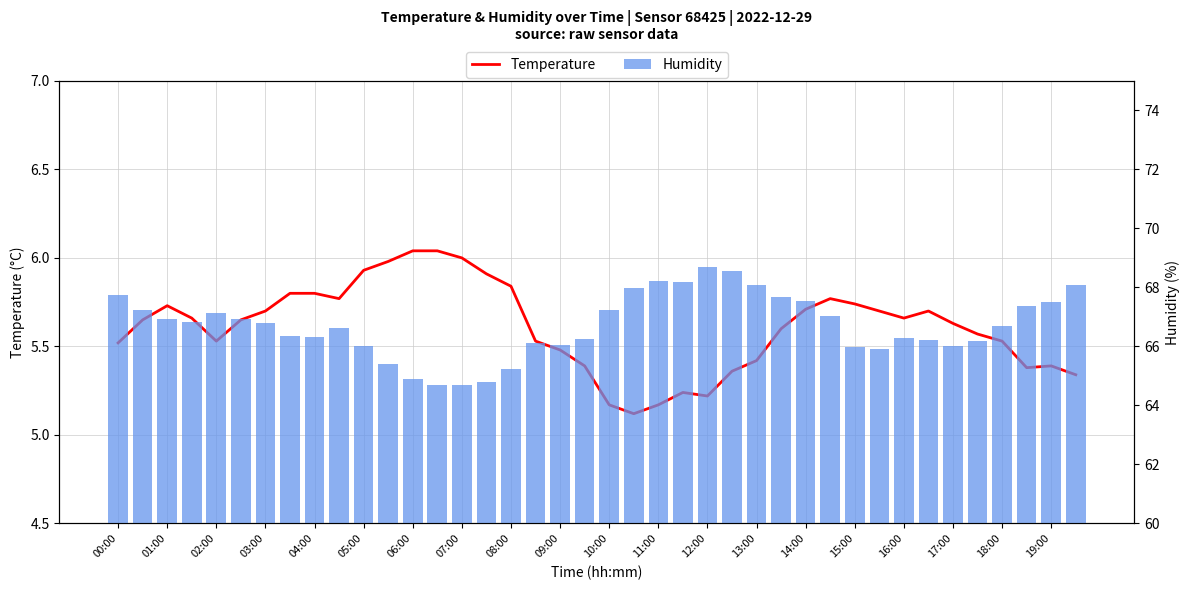

Read the Humidity value at 03:00.

66.8